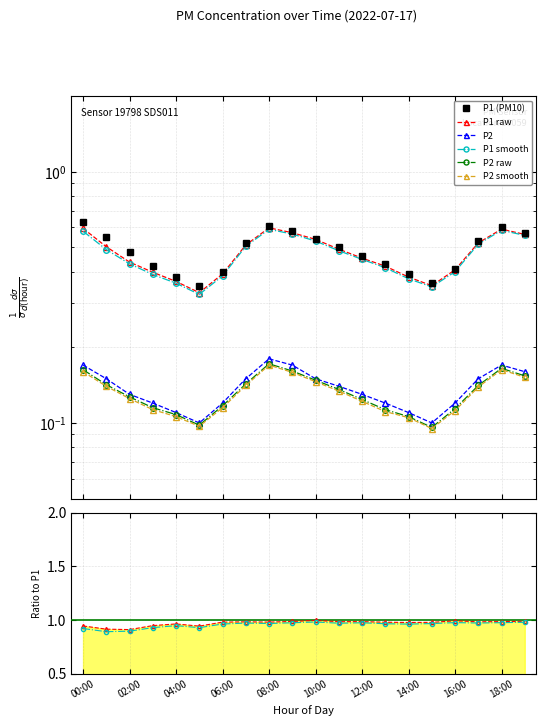

Which has a higher value, 12:00 or 01:00?

01:00